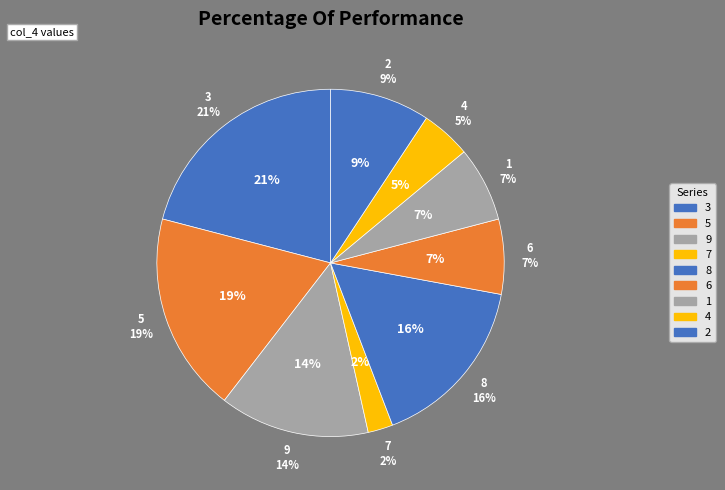

Which slice is the smallest?

7